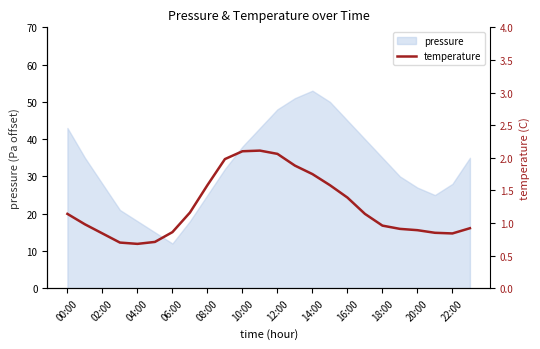

How many lines are shown in the chart?

1